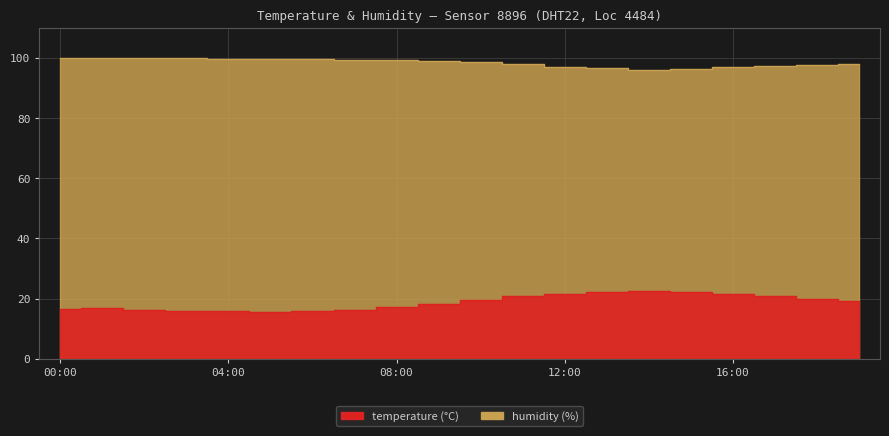

What is the spread (max minus min) of values at 08:00?

82.1